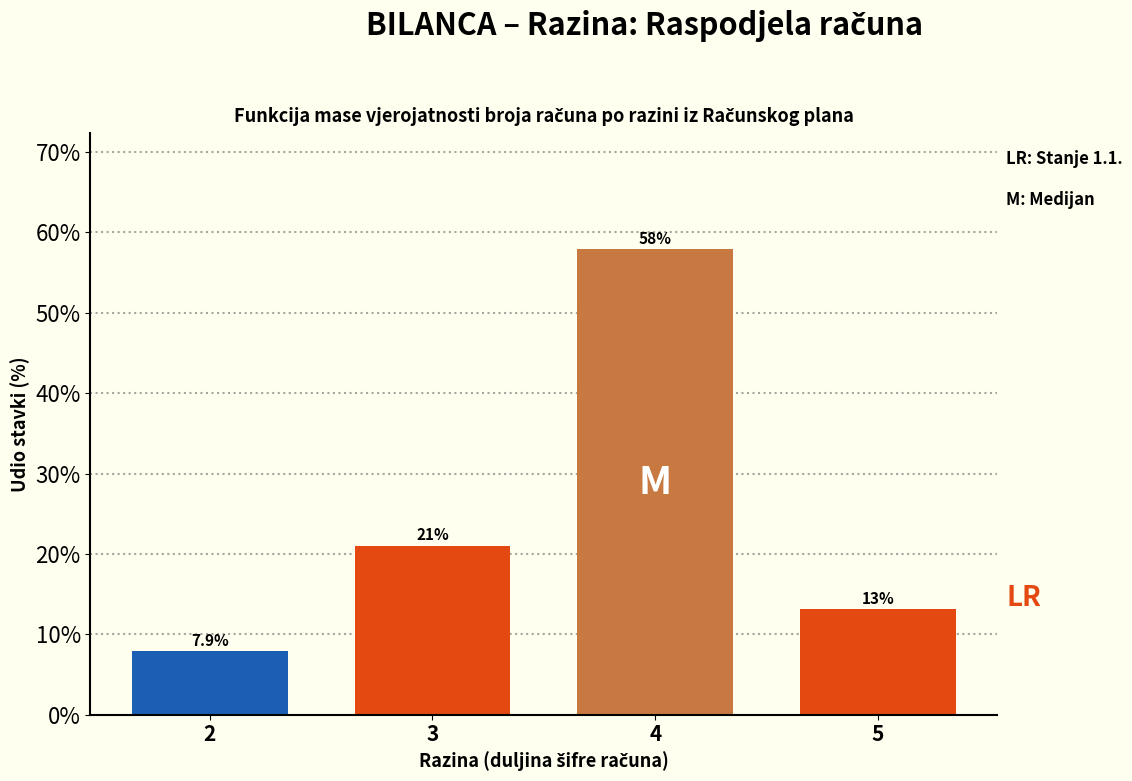

Reading left to right, extract all data points from this chart.

7.9	21.1	57.9	13.2